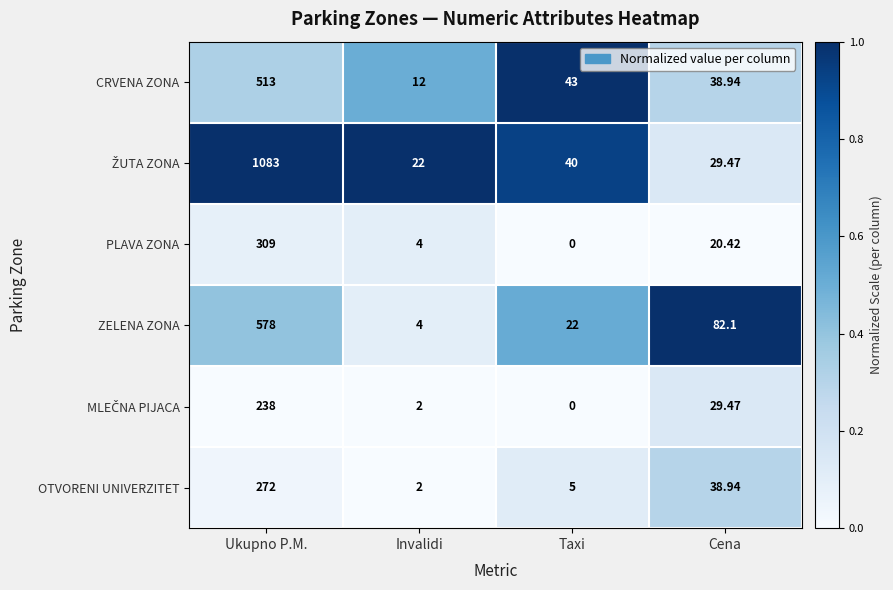

Which category has the highest value across all series?

Ukupno P.M.